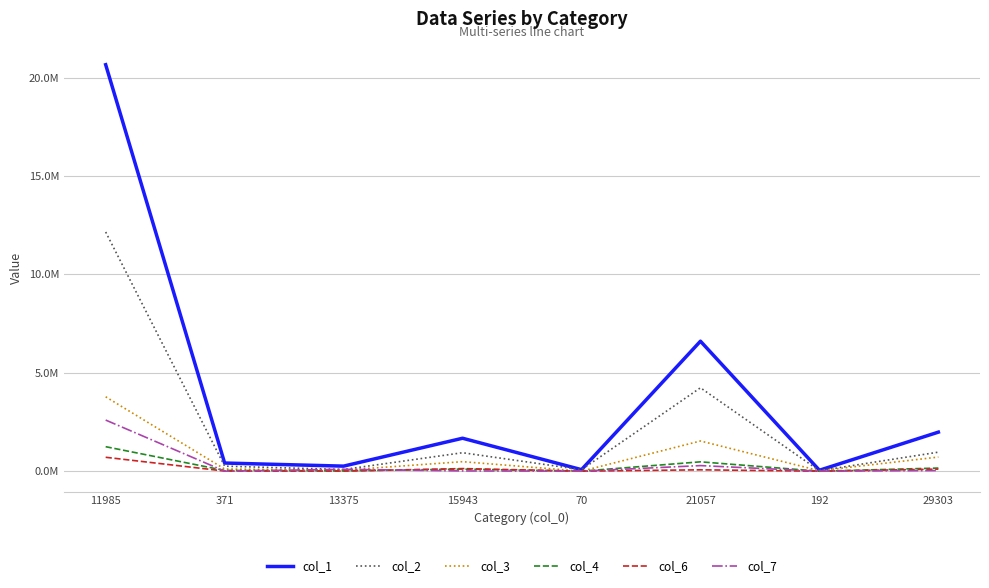

Is the value of col_1 at 70 greater than the value of col_2 at 11985?

No